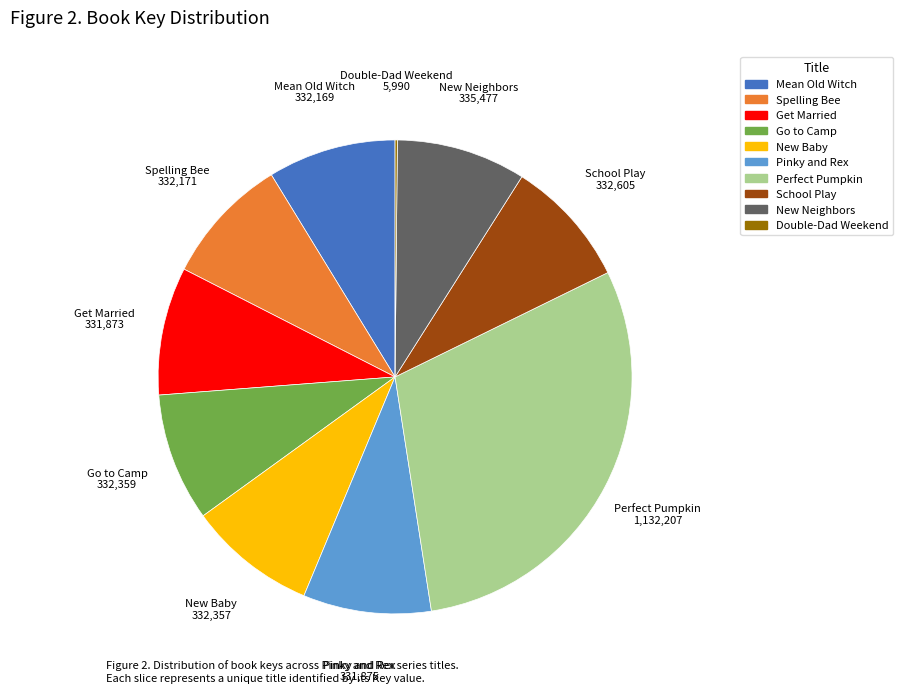

Is there any slice that represents more than half of the pie?

No